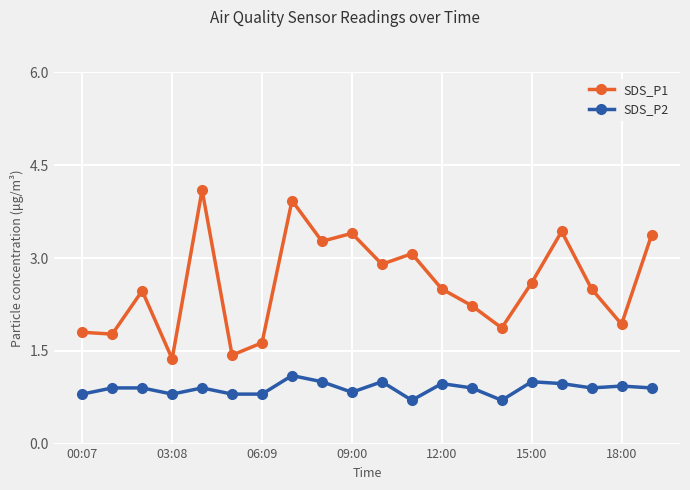

What is the minimum value for SDS_P1?

1.4